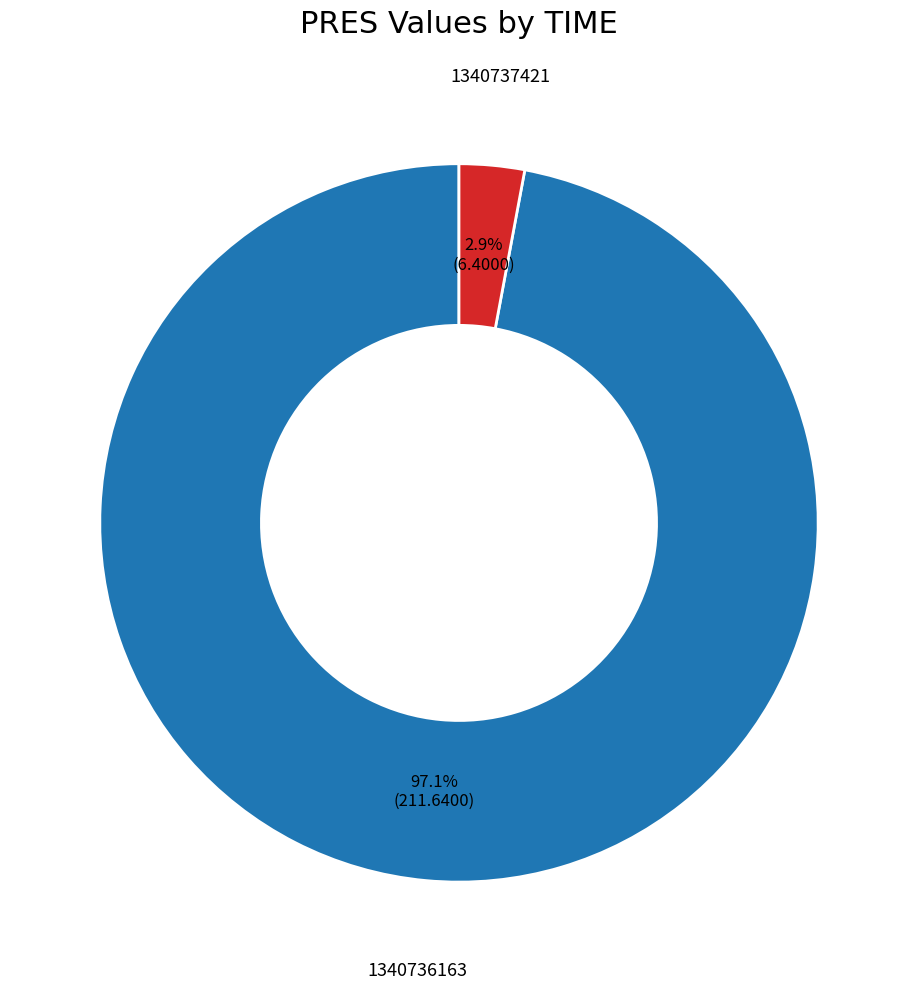

Is it true that 1340736163 is 85% of the pie?

False